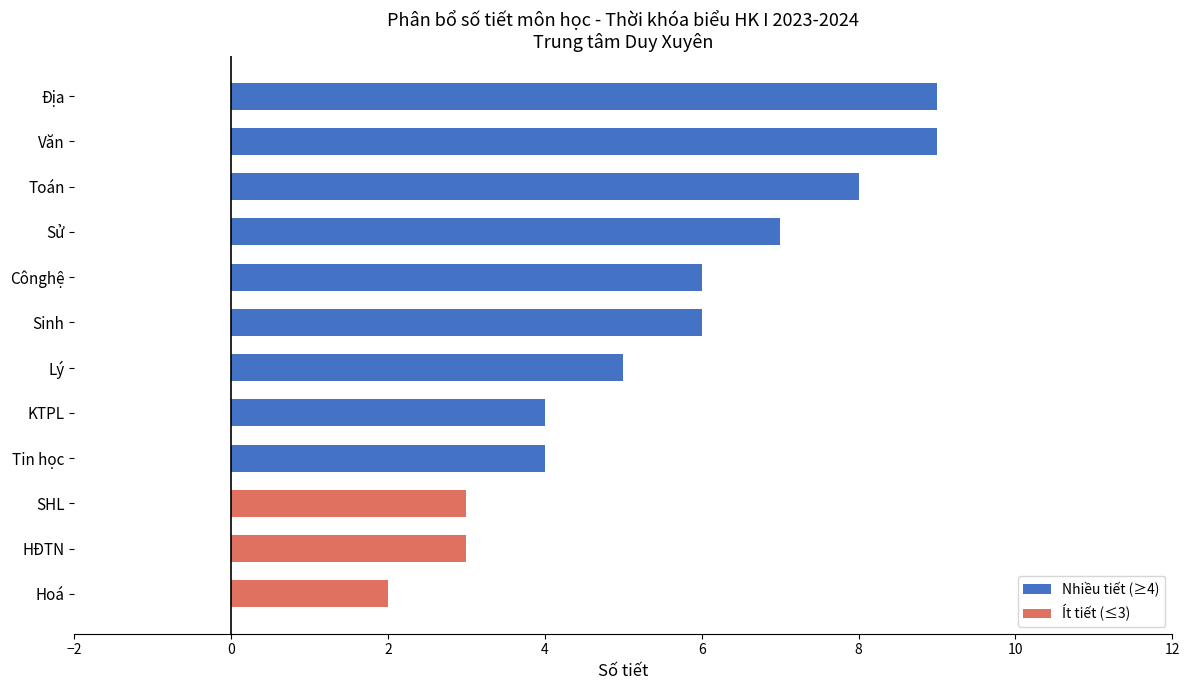

Approximately how many times larger is the value at KTPL compared to Lý?

0.8